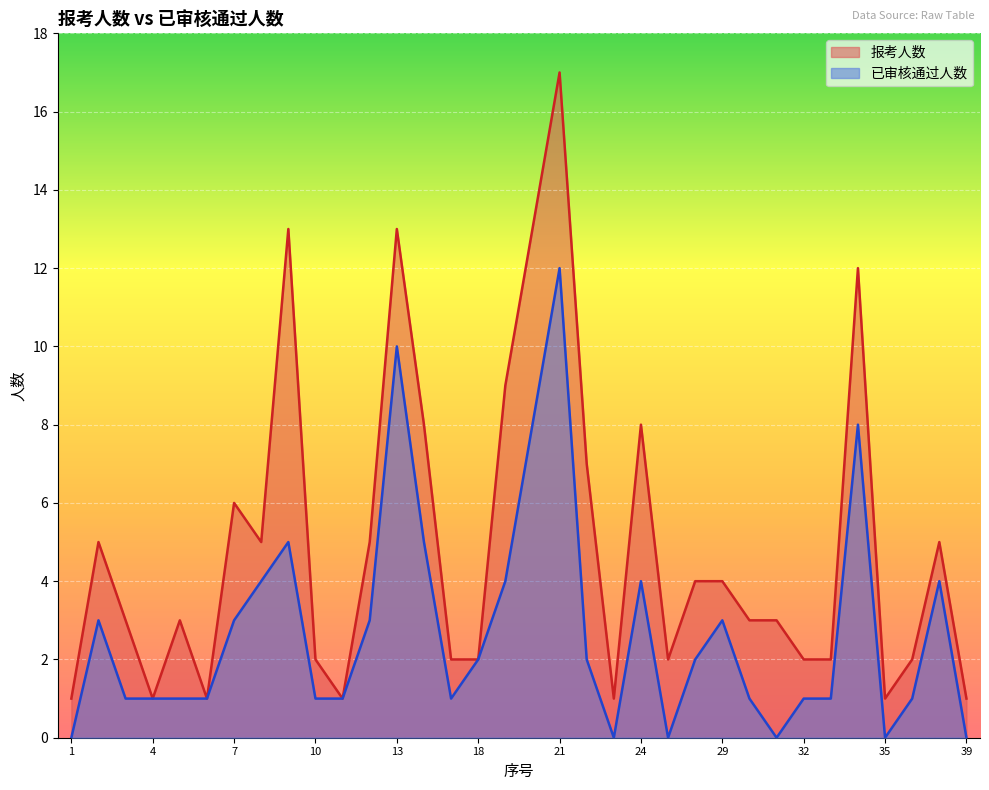

Reading left to right, what are all the values shown in this chart?

报考人数: 1=1	2=5	3=3	4=1	5=3	6=1	7=6	8=5	9=13	10=2	11=1	12=5	13=13	14=8	17=2	18=2	19=9	20=13	21=17	22=7	23=1	24=8	25=2	27=4	29=4	30=3	31=3	32=2	33=2	34=12	35=1	36=2	37=5	39=1
已审核通过人数: 1=0	2=3	3=1	4=1	5=1	6=1	7=3	8=4	9=5	10=1	11=1	12=3	13=10	14=5	17=1	18=2	19=4	20=8	21=12	22=2	23=0	24=4	25=0	27=2	29=3	30=1	31=0	32=1	33=1	34=8	35=0	36=1	37=4	39=0